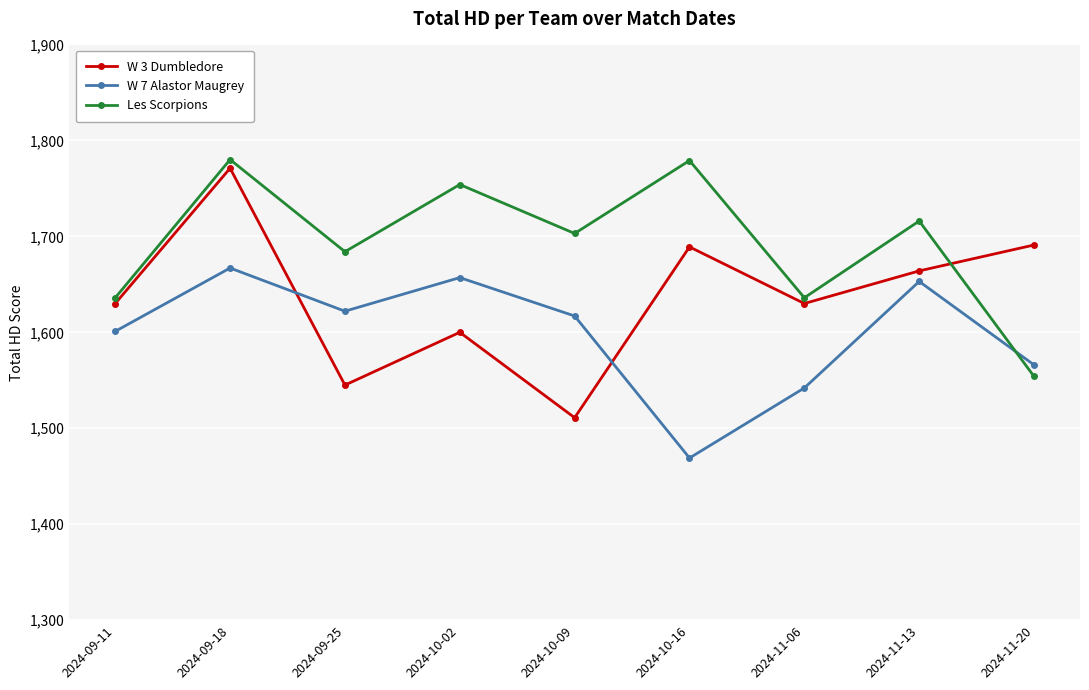

At which category does W 7 Alastor Maugrey reach its first local peak?

2024-09-18